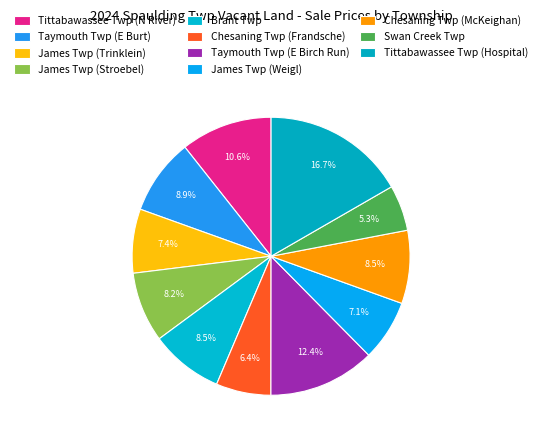

True or false: Chesaning Twp (Frandsche) accounts for 21% of the total.

False